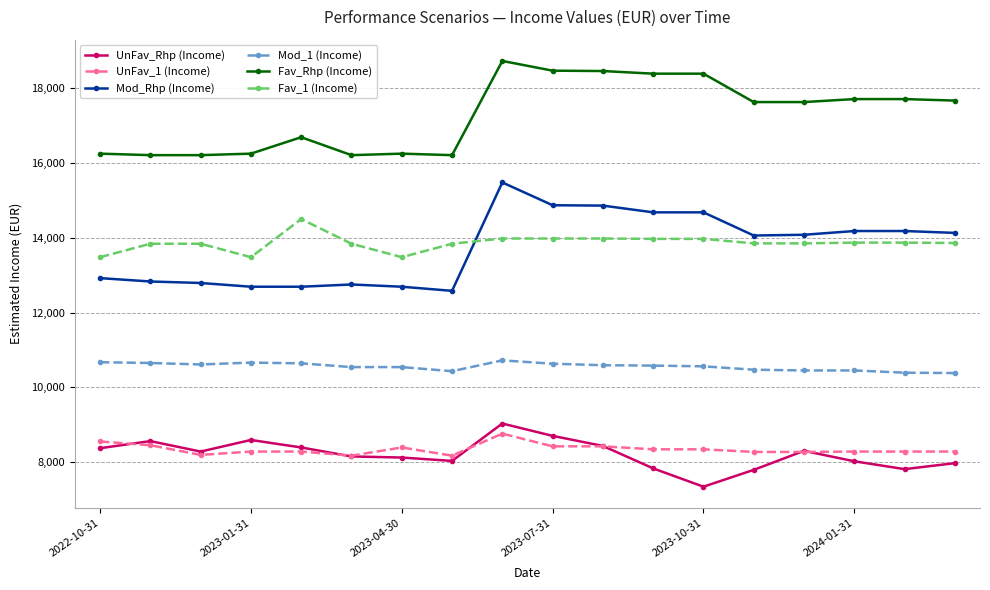

Which series has the largest range (max minus min)?

Mod_Rhp (Income)